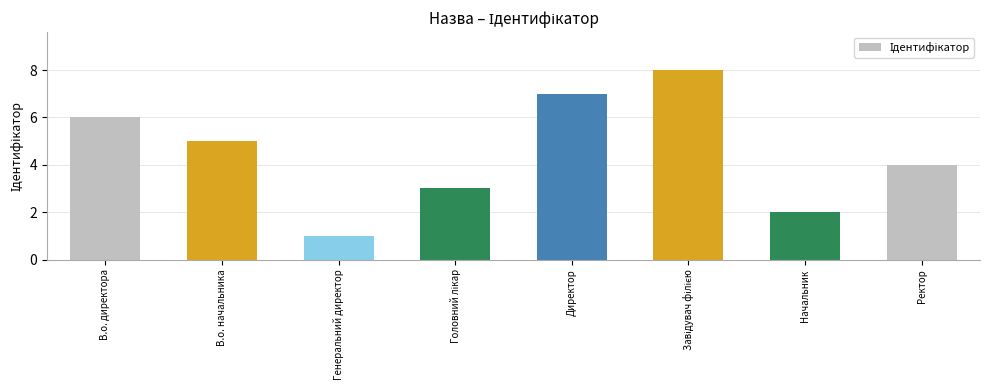

How many distinct data groups are displayed?

1